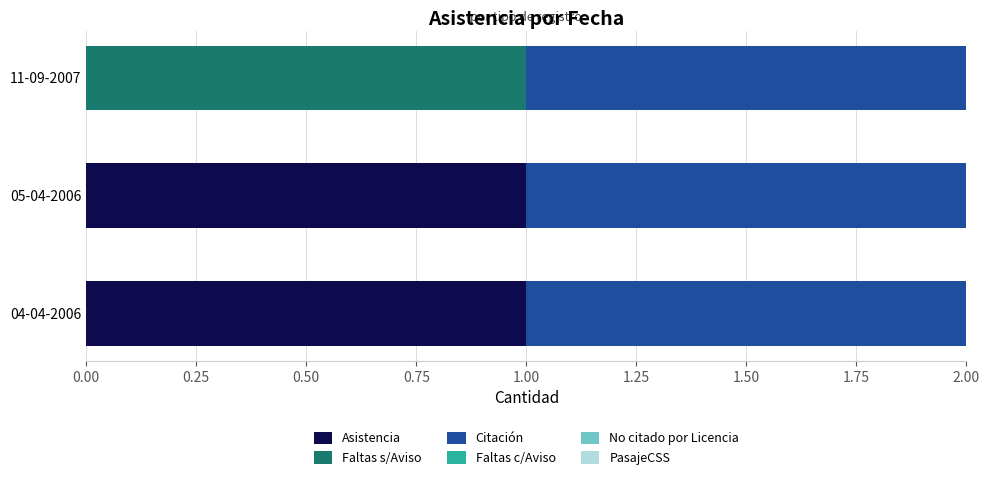

How many values in Asistencia are above zero?

2